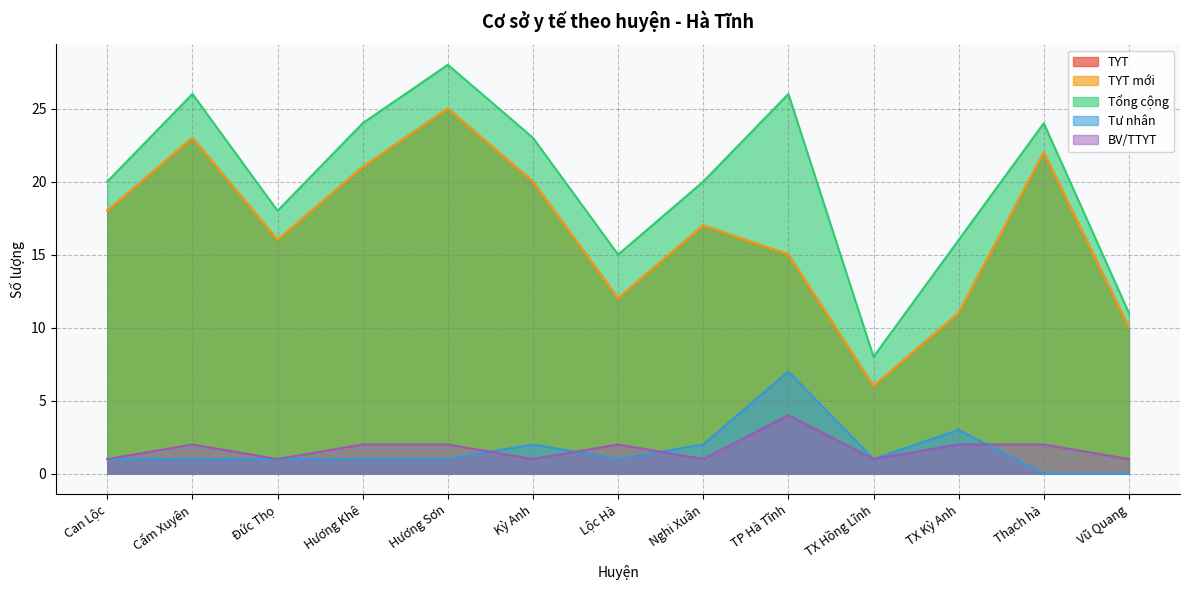

What is the maximum value shown in the chart?

28